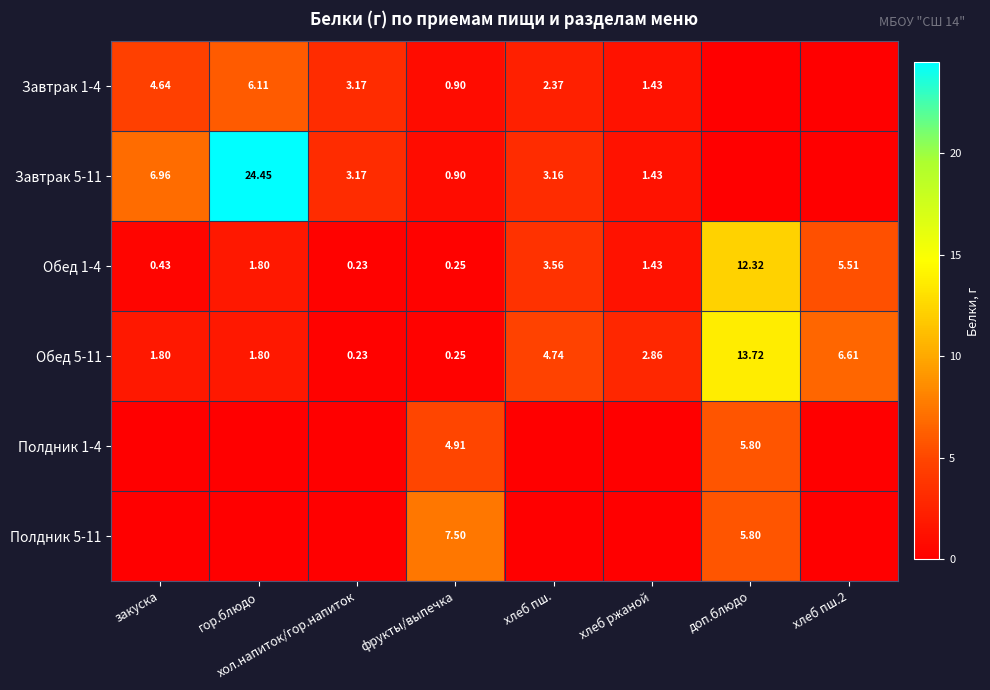

At which label does Обед 1-4 first exceed 1?

гор.блюдо